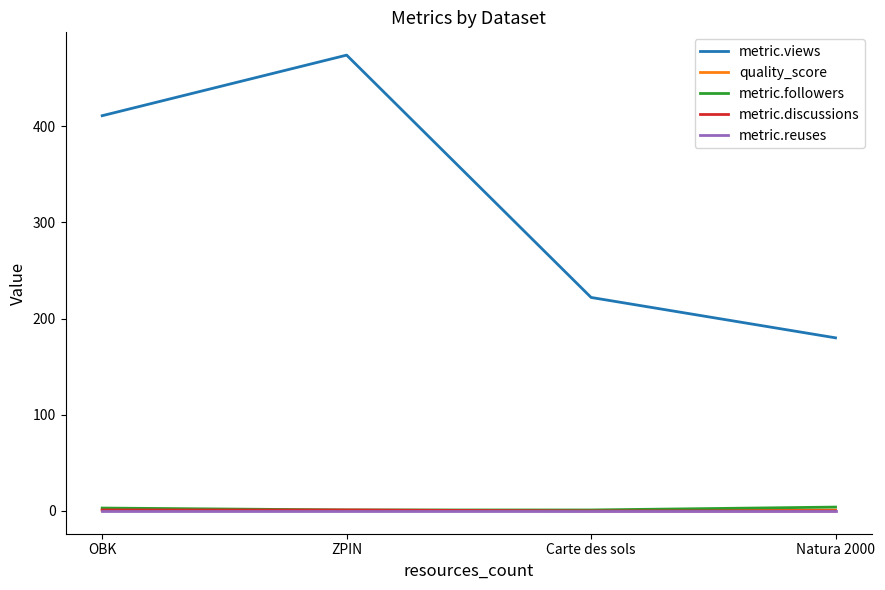

Is the value of metric.followers at OBK greater than the value of metric.views at Carte des sols?

No